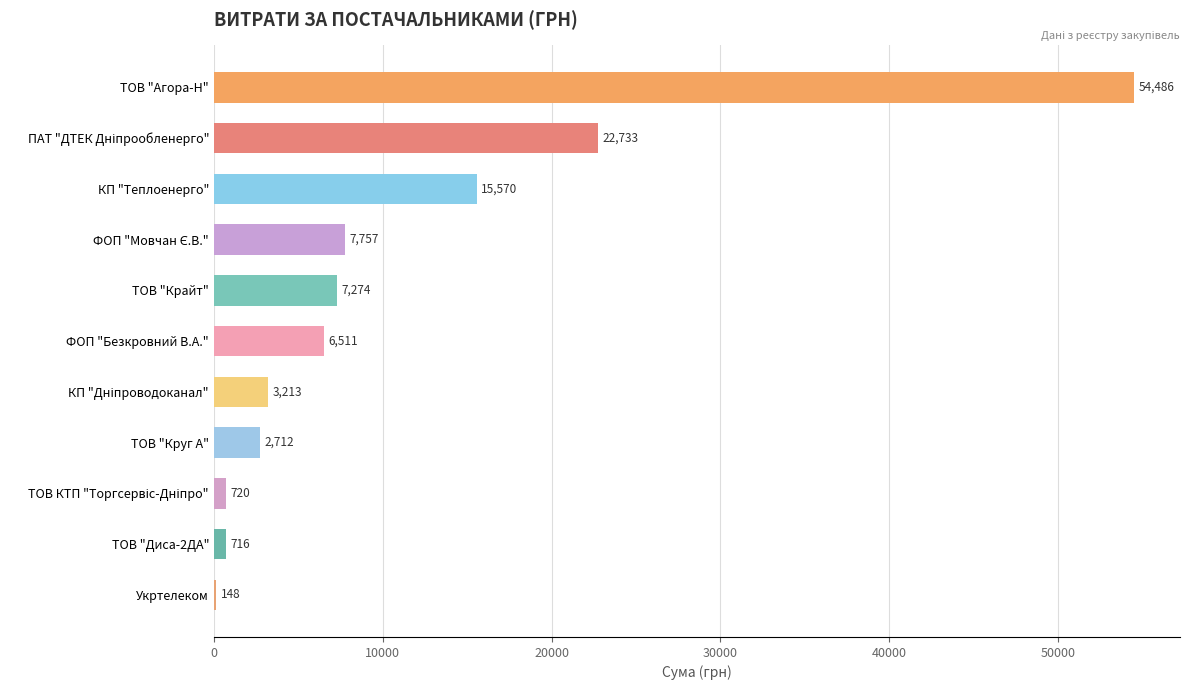

Read the value at ТОВ "Круг А".

2712.0